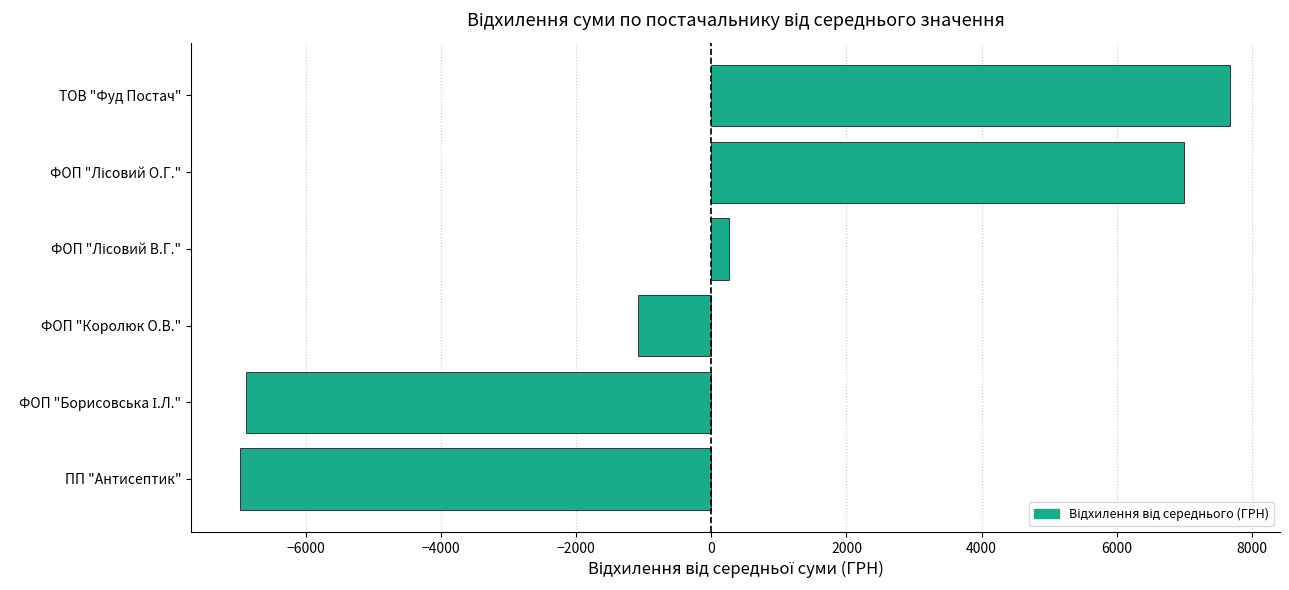

True or false: the data shows -3688.9 at ПП "Антисептик".

False